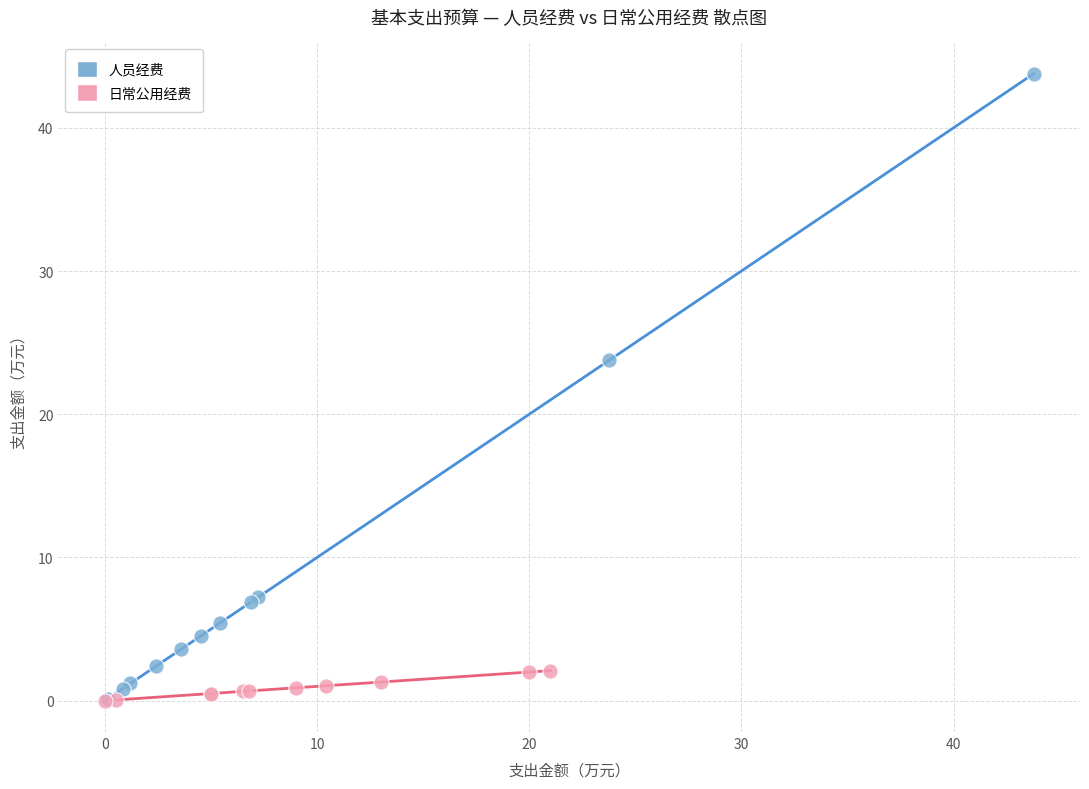

Which series has the largest Y range (max minus min)?

人员经费